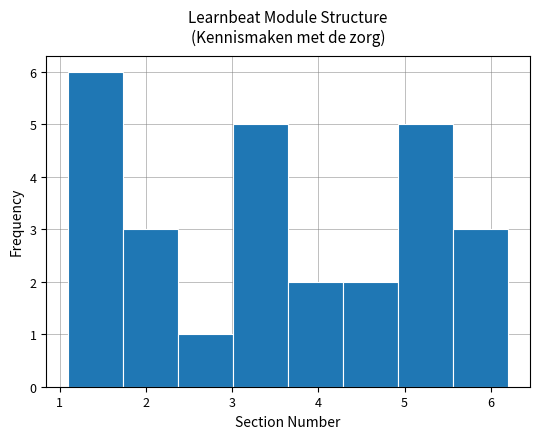

Reading left to right, transcribe this chart: for each bar, give the range it covers on the x-axis and its height. Neither the bar edges nor the heights are printed on the chart, so give them approximately, as read against the axes.

1.1 to 1.7: 6
1.7 to 2.4: 3
2.4 to 3.0: 1
3.0 to 3.7: 5
3.7 to 4.3: 2
4.3 to 4.9: 2
4.9 to 5.6: 5
5.6 to 6.2: 3